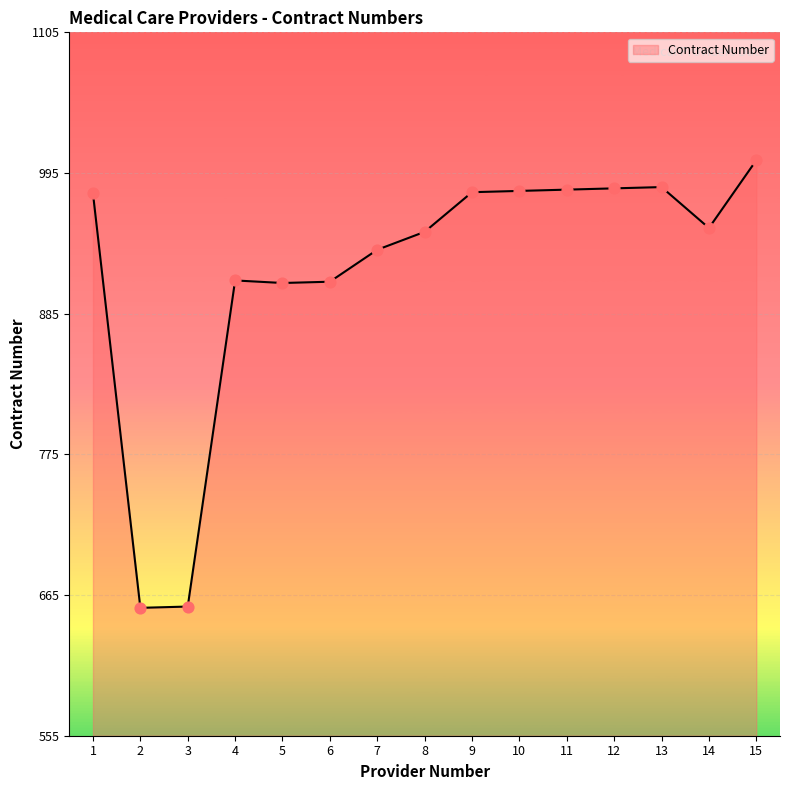

What is the change in value from 1 to 13?

+5